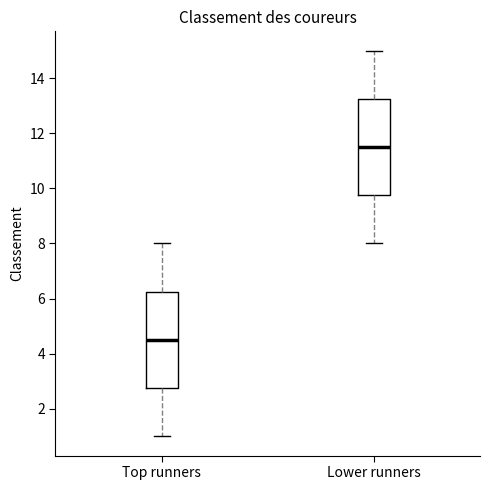

Reading left to right, transcribe this box plot: for each box, give where its median line is, the range the box spans, and where its two whiskers end, as read against the y-axis. The values are not printed on the chart, so give them approximately, as read against the axis.

Top runners: median 4.6, box 2.8 to 6.2, whiskers 1.0 to 8.0
Lower runners: median 11.6, box 9.8 to 13.2, whiskers 8.0 to 15.0